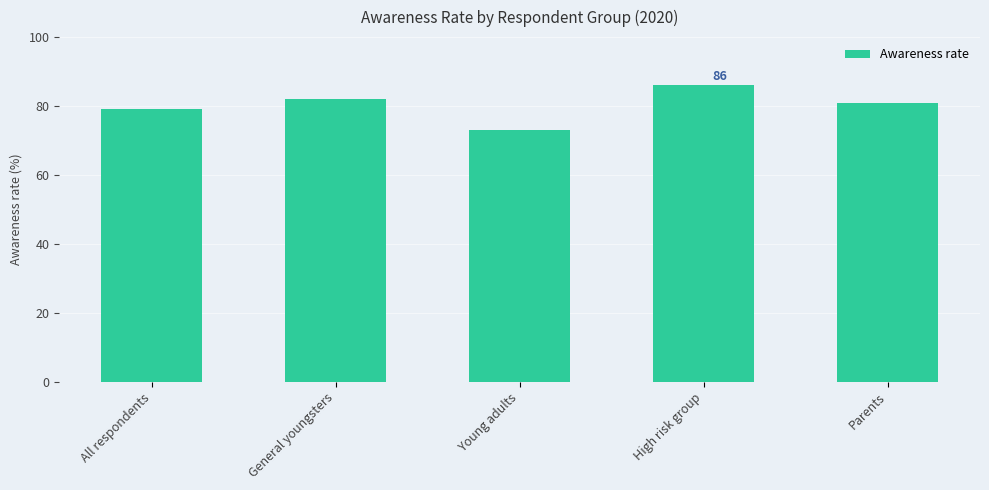

Which has a higher value, Parents or General youngsters?

General youngsters